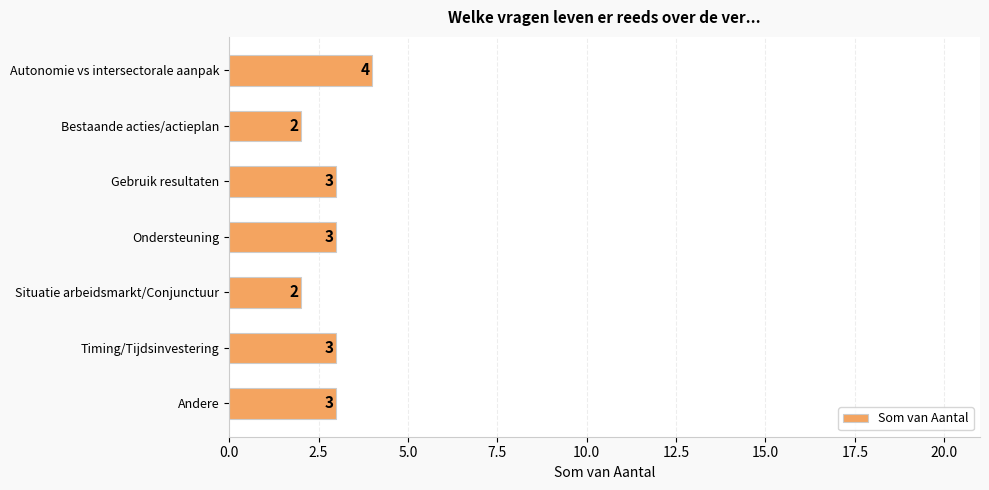

How many bars are there in total?

7